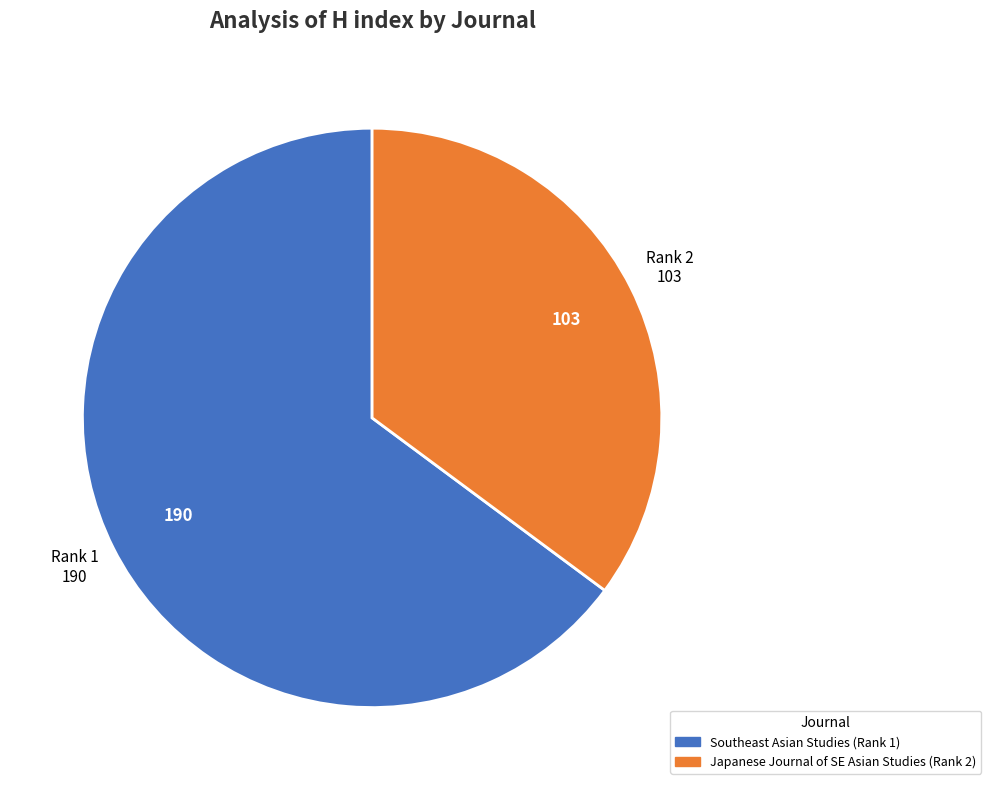

Is there a majority slice in this chart?

Yes